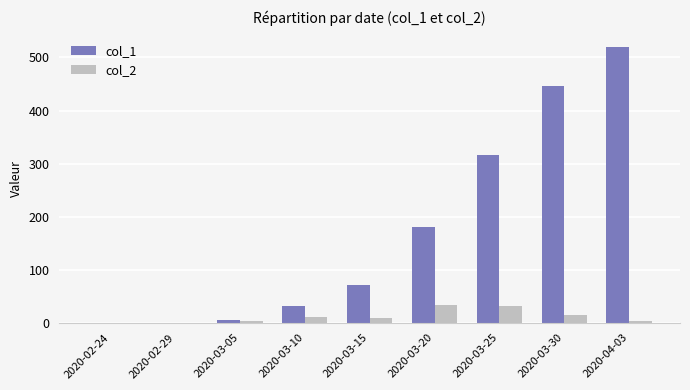

Does the chart contain stacked bars?

No